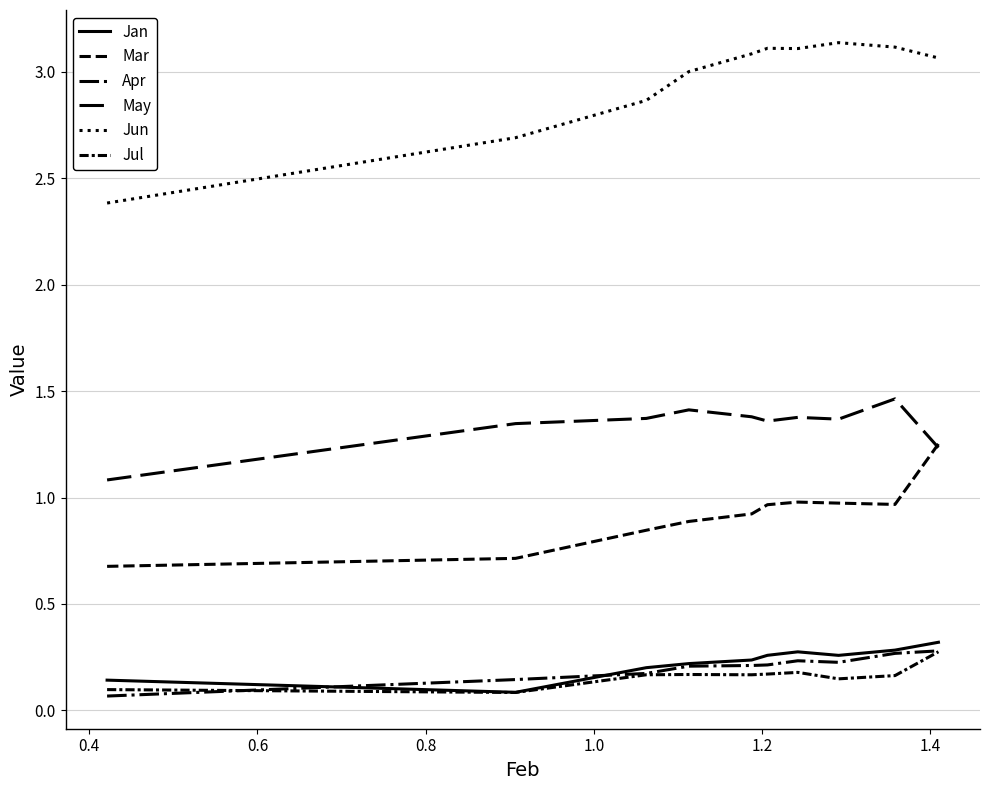

What is the sum of all Mar values?

9.2